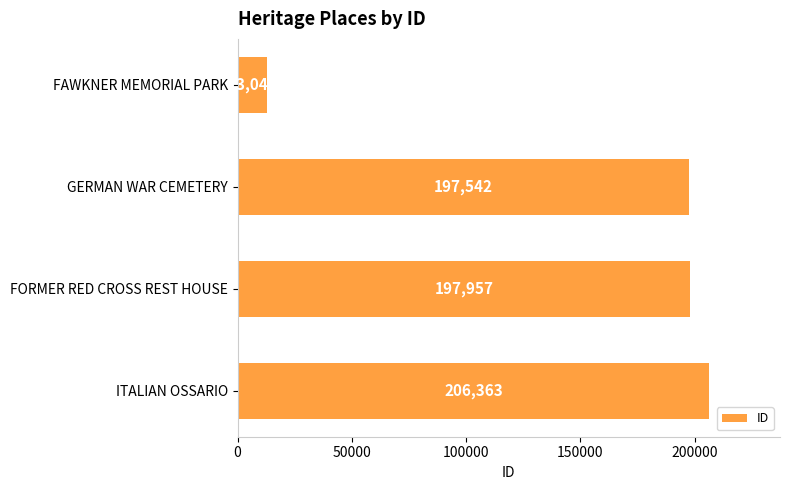

The value at ITALIAN OSSARIO is 43483. True or false?

False